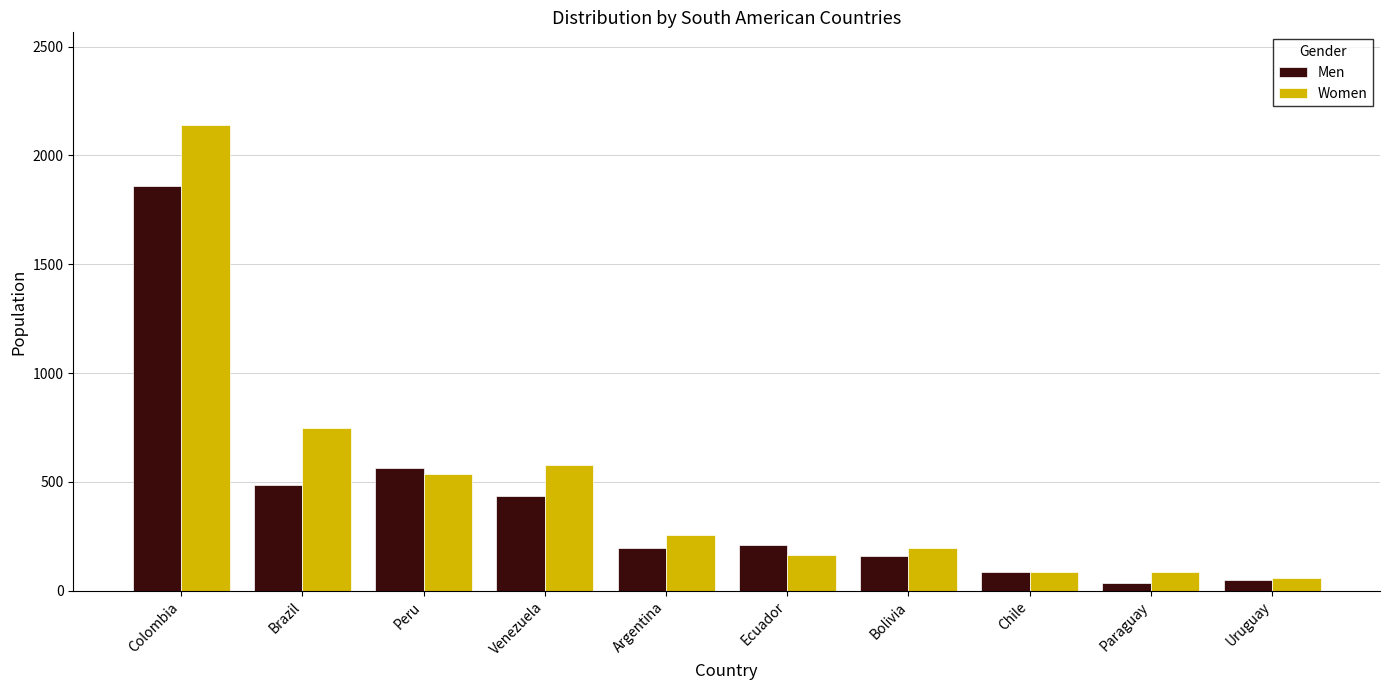

Is the value of Men at Brazil greater than the value of Women at Brazil?

No